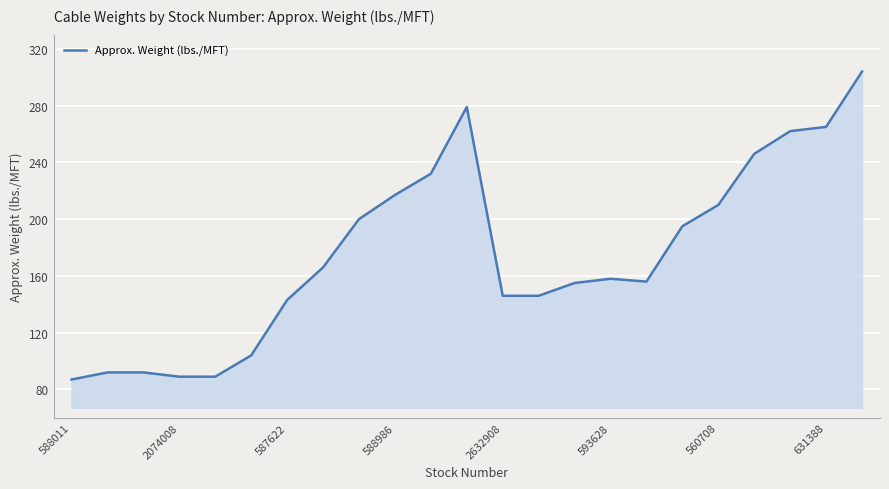

What is the maximum value shown in the chart?

304